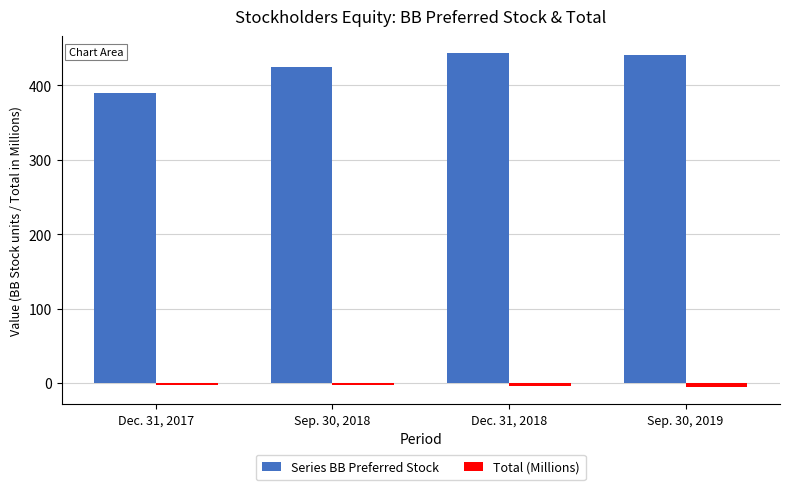

Does the chart contain stacked bars?

No